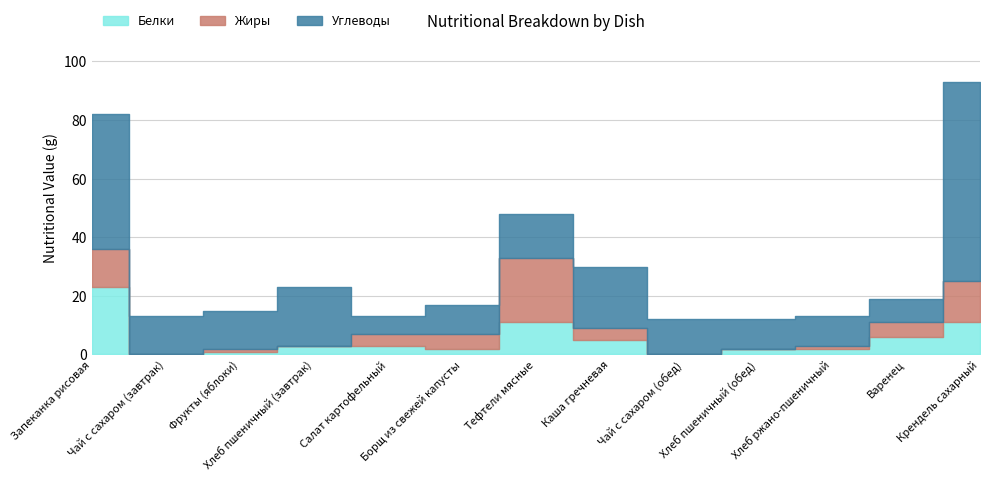

At which label does Белки reach its minimum?

Чай с сахаром (завтрак)